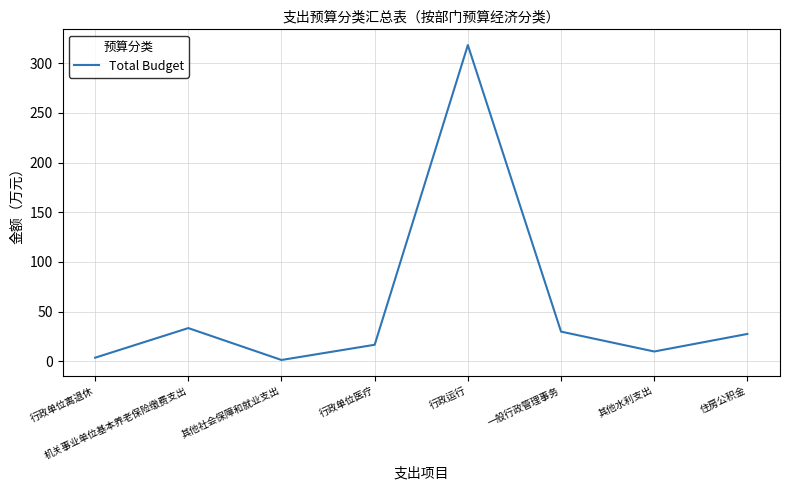

What is the average value?

55.2